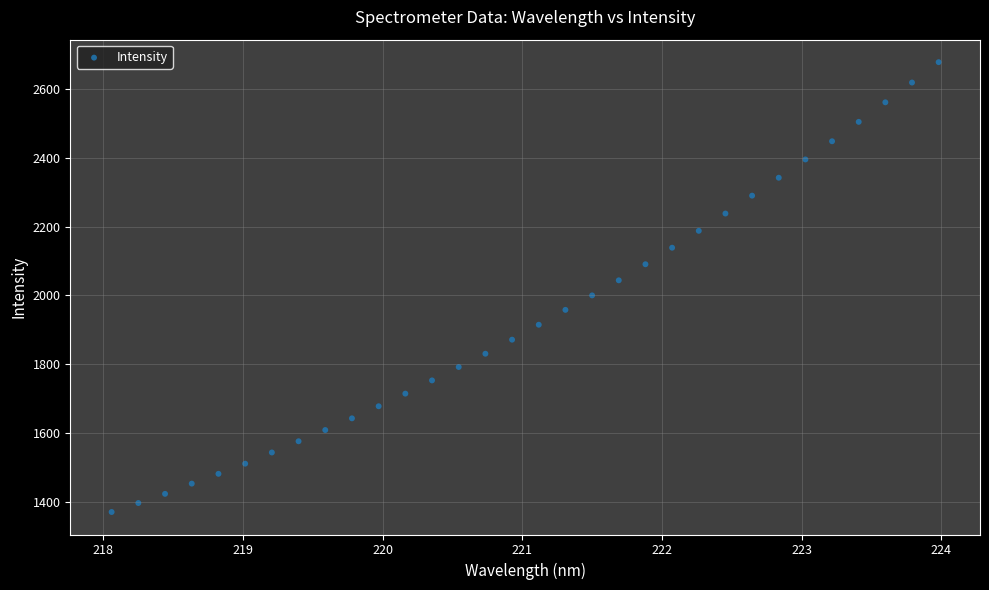

What is the range of X values (max minus min)?

5.9